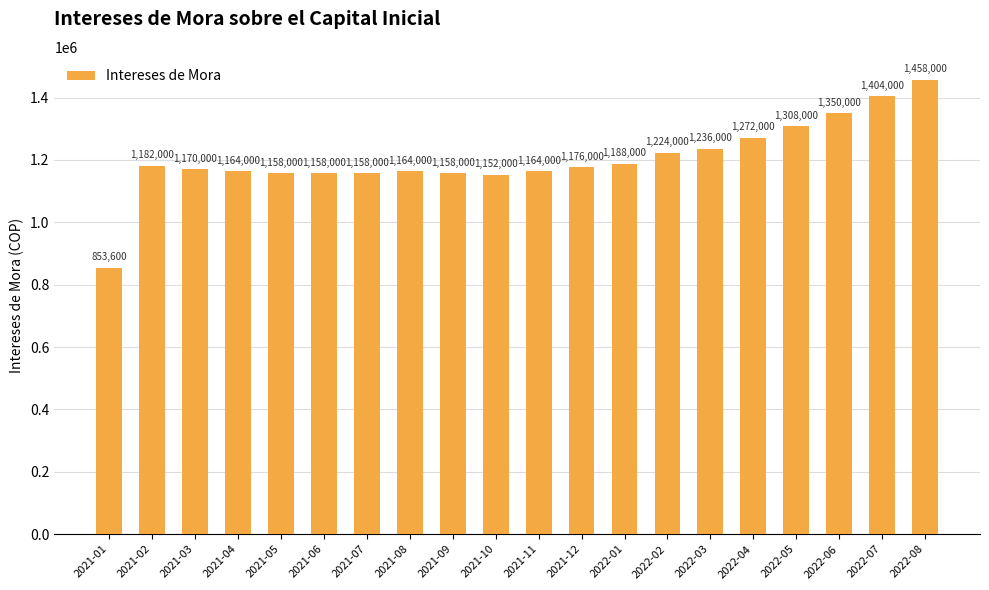

How many data points are less than 1176000?

10